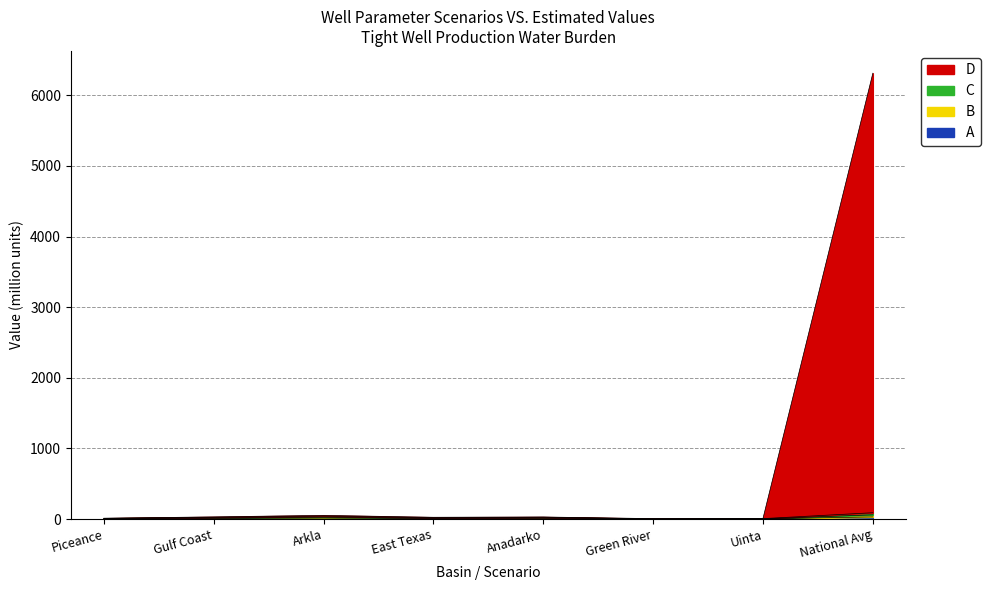

List the labels in order of D value, smallest first.

Green River, Uinta, Piceance, East Texas, Anadarko, Gulf Coast, Arkla, National Avg